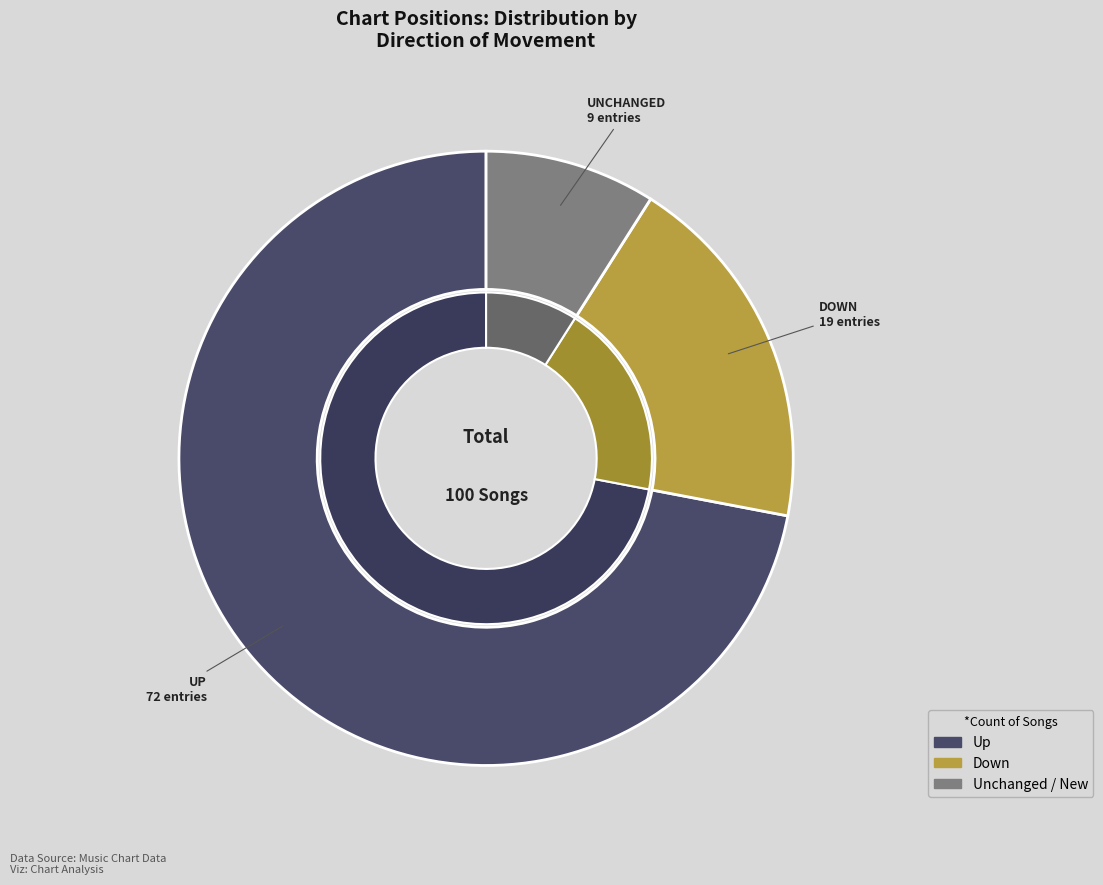

Is up the majority of the pie?

Yes